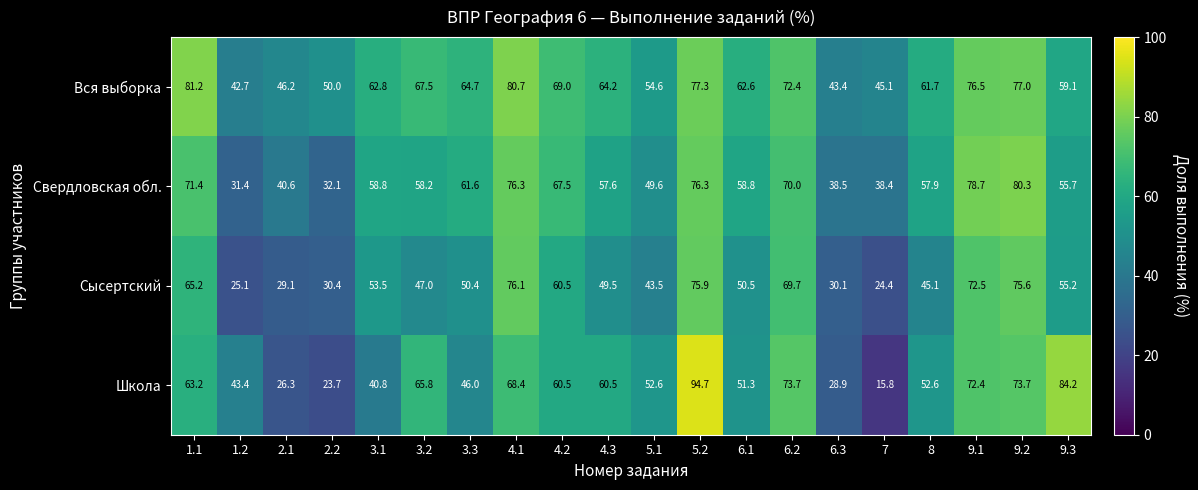

List the series in order of their peak value, highest first.

Школа, Вся выборка, Свердловская обл., Сысертский